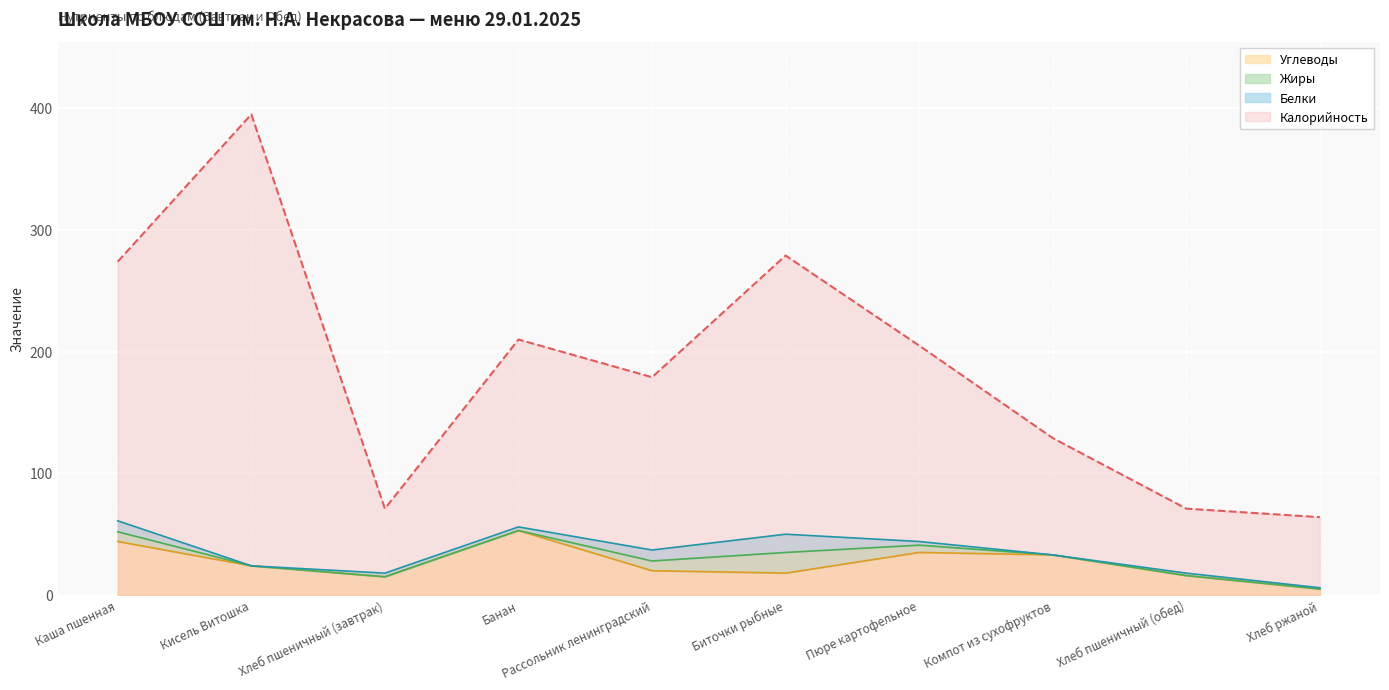

What is the average value of the Углеводы series?

26